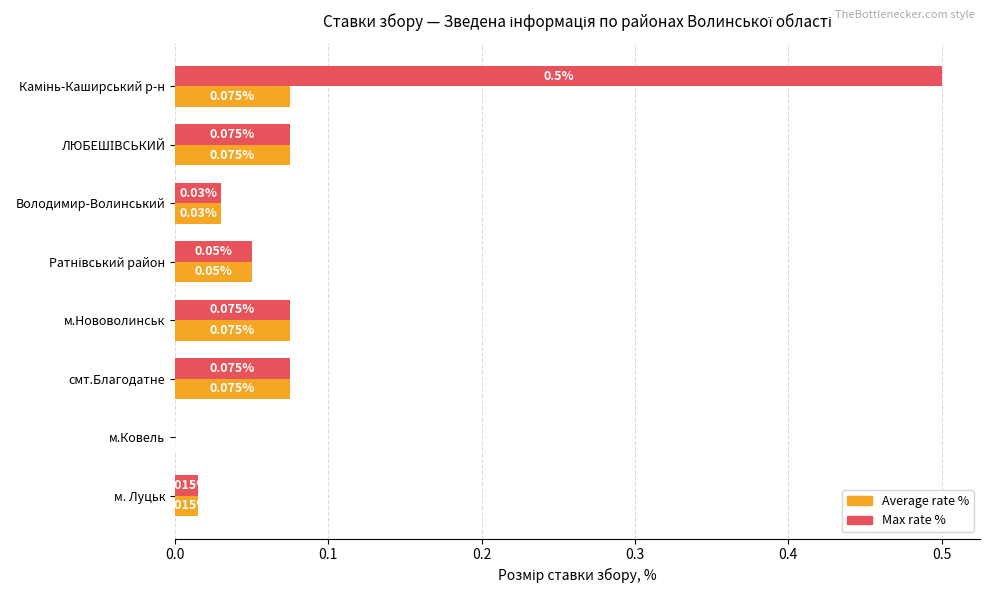

At which label is Average rate % closest to 0?

м.Ковель